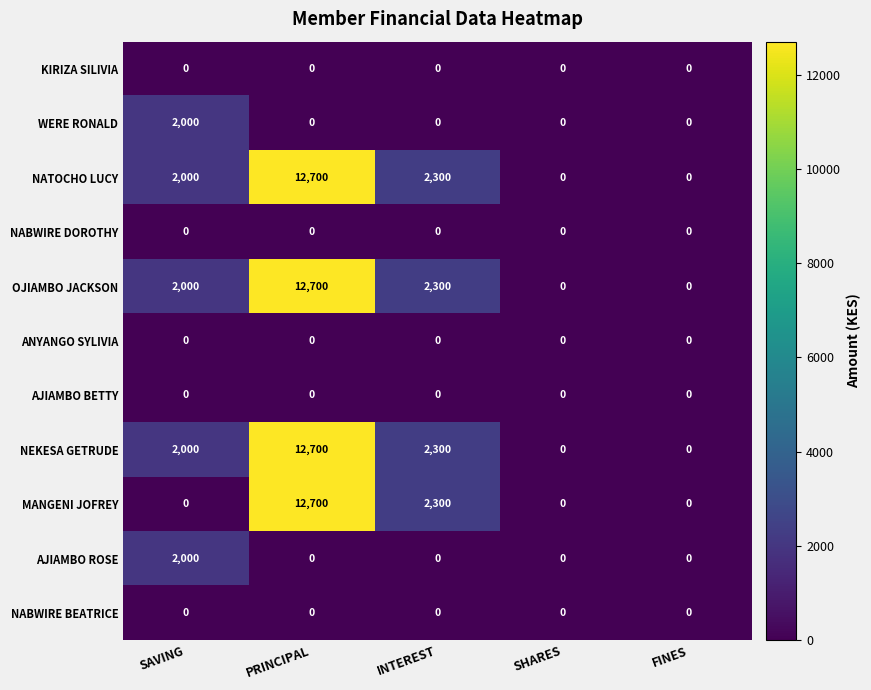

True or false: KIRIZA SILIVIA has a value of 0 at INTEREST.

True